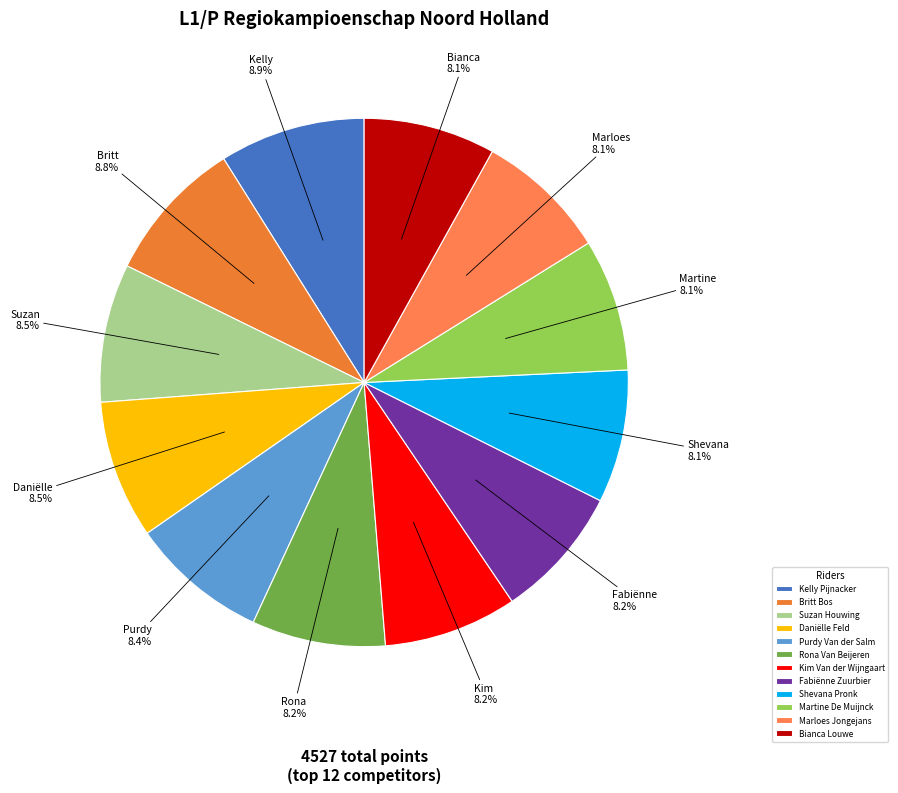

Between Daniëlle Feld and Martine De Muijnck, which is larger?

Daniëlle Feld